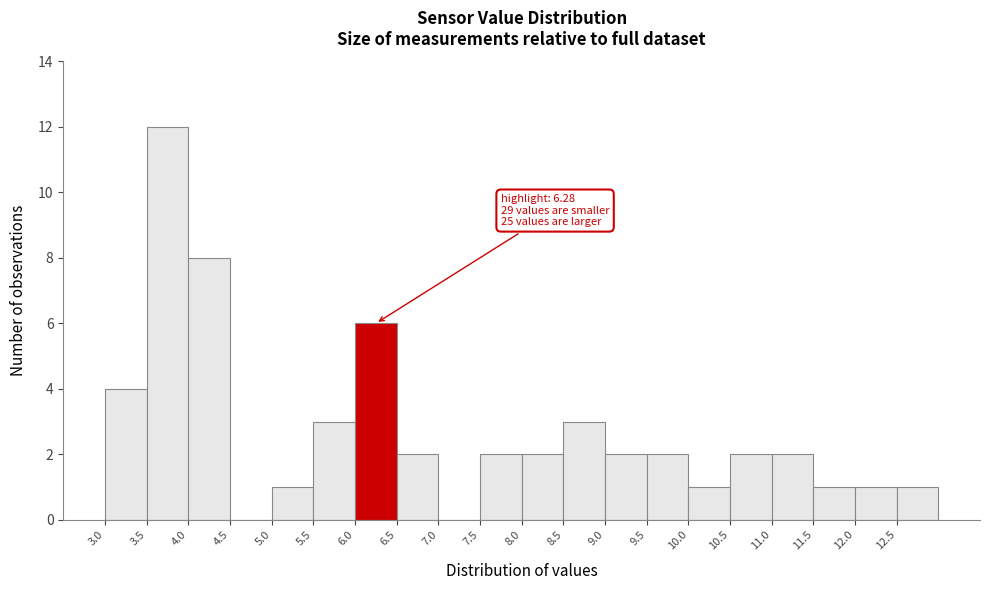

Over which range of the x-axis is the bar tallest?

3.5 to 4.0